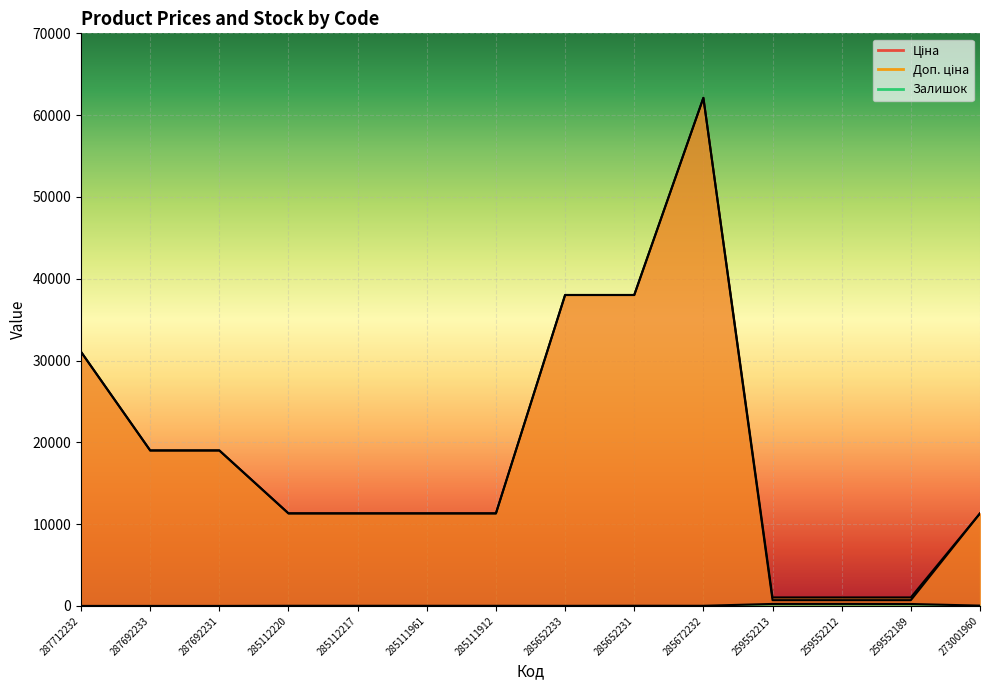

What are all the series names shown in the legend?

Ціна, Доп. ціна, Залишок